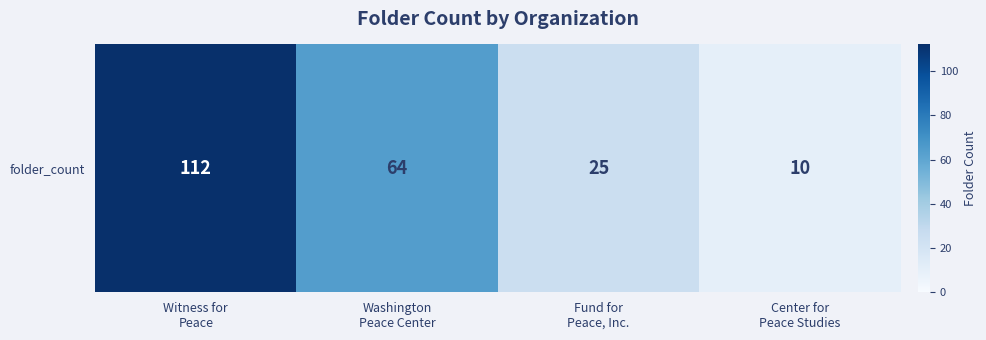

How many data points are less than 64?

2